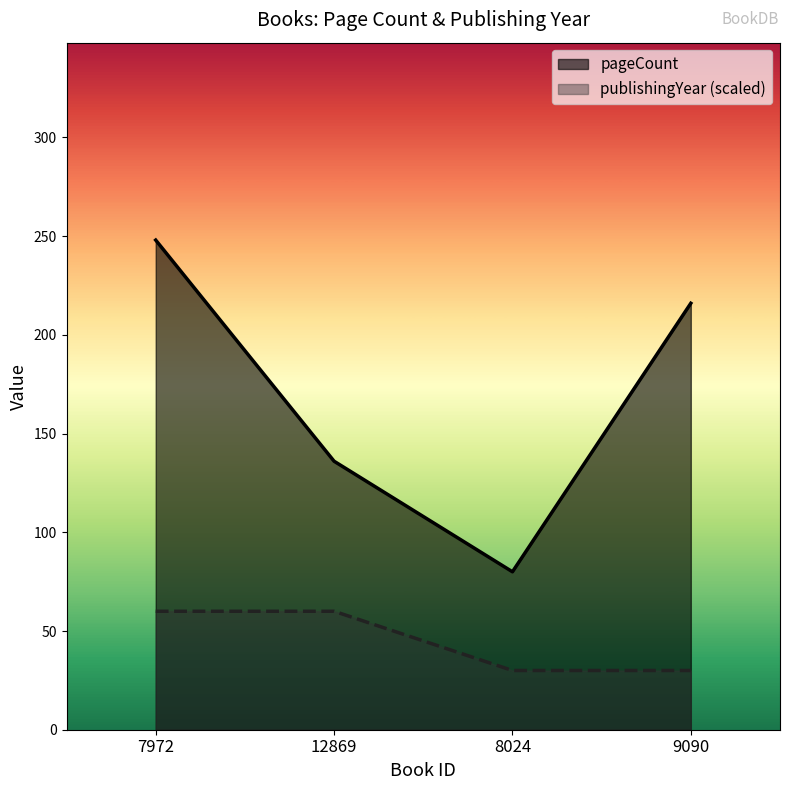

What is the difference between the highest and lowest values at 7972?

188